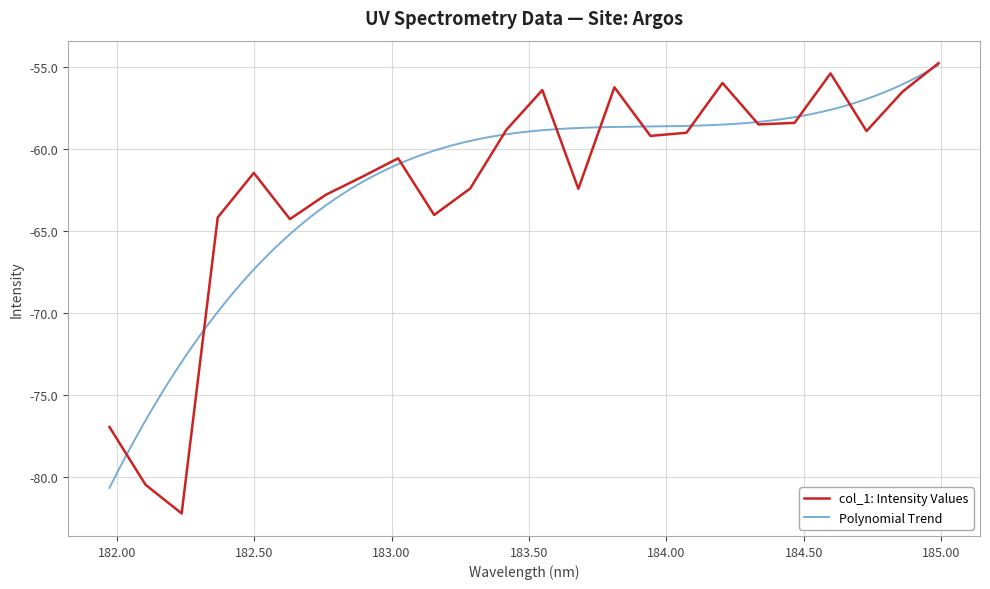

At which label is the value closest to -68?

182.6299929592